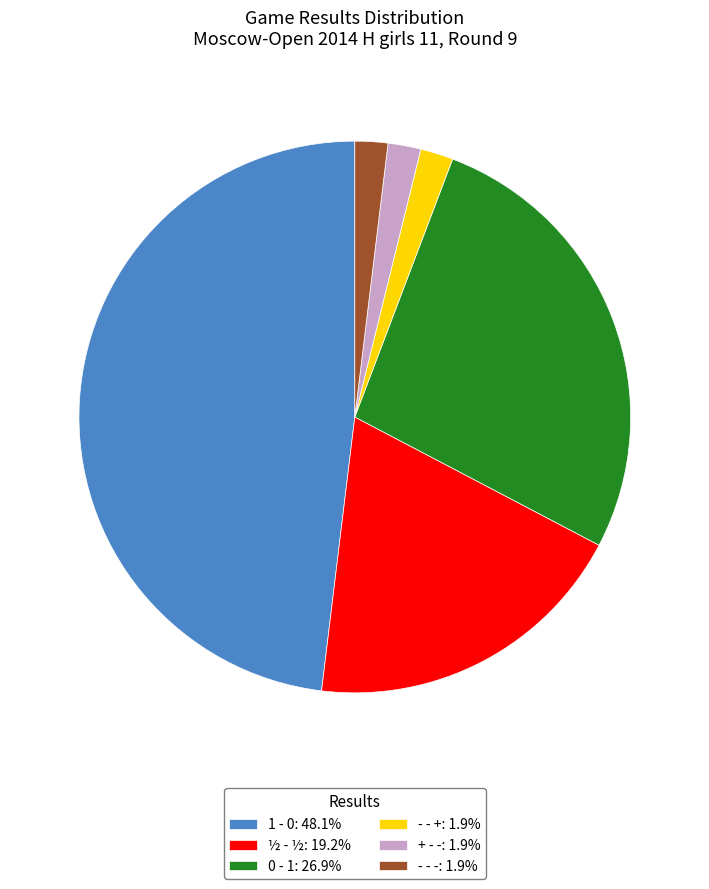

Is the sum of 0 - 1: 26.9% and + - -: 1.9% greater than half?

No